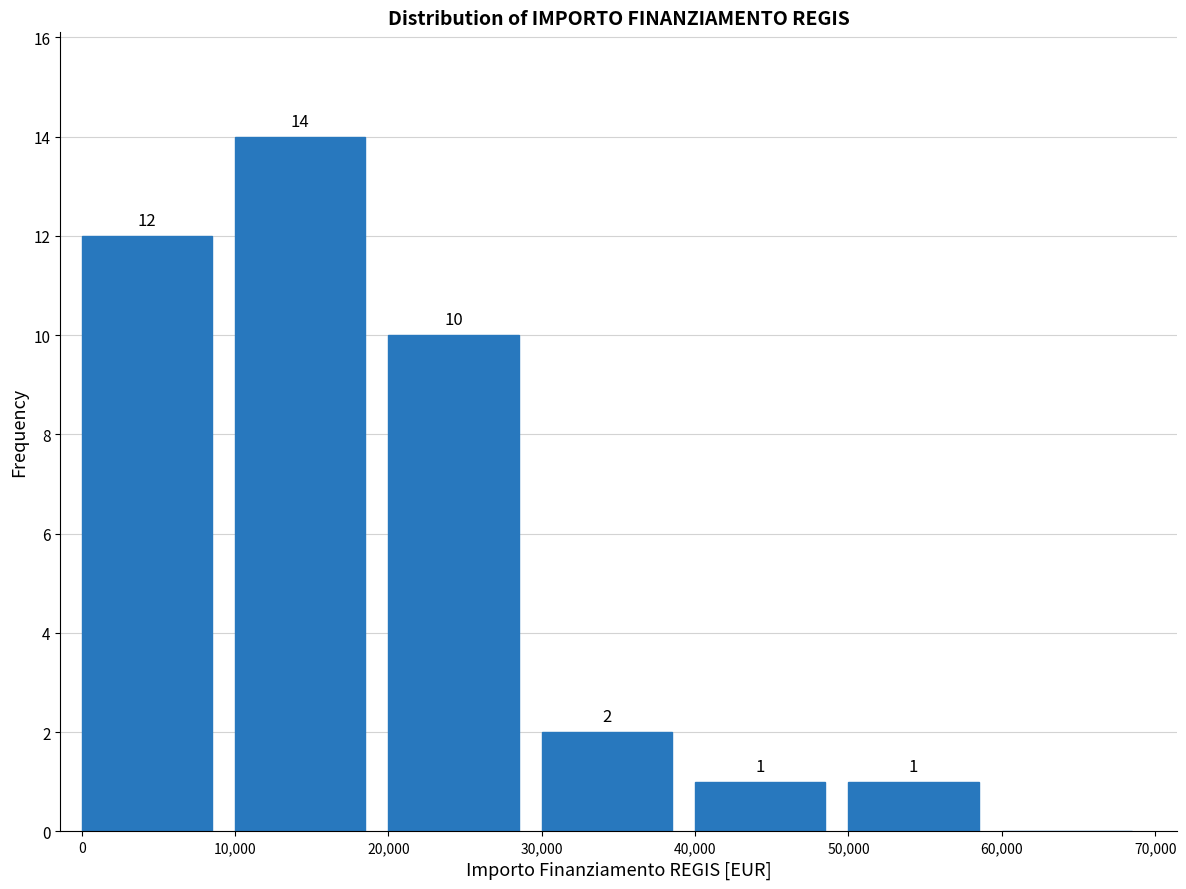

Over which range of the x-axis is the bar tallest?

10,000 to 20,000